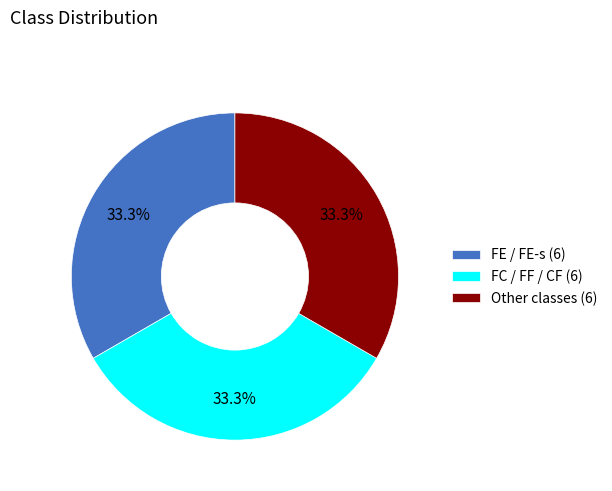

What is the total percentage of Other classes (6) and FE / FE-s (6)?

66.7%